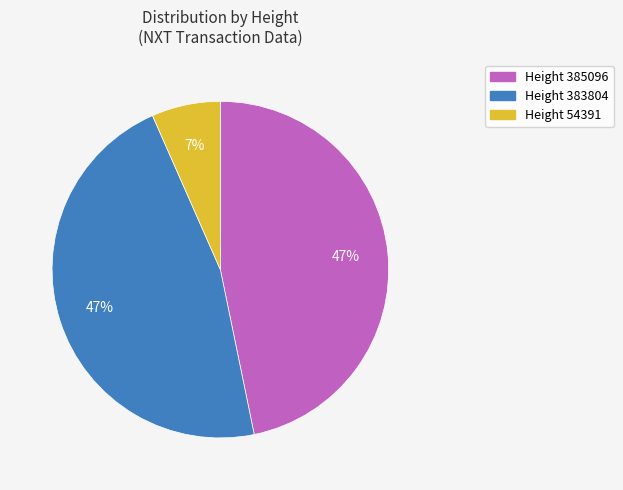

To the nearest percent, what is the difference between the largest and smallest slice percentages?

40%